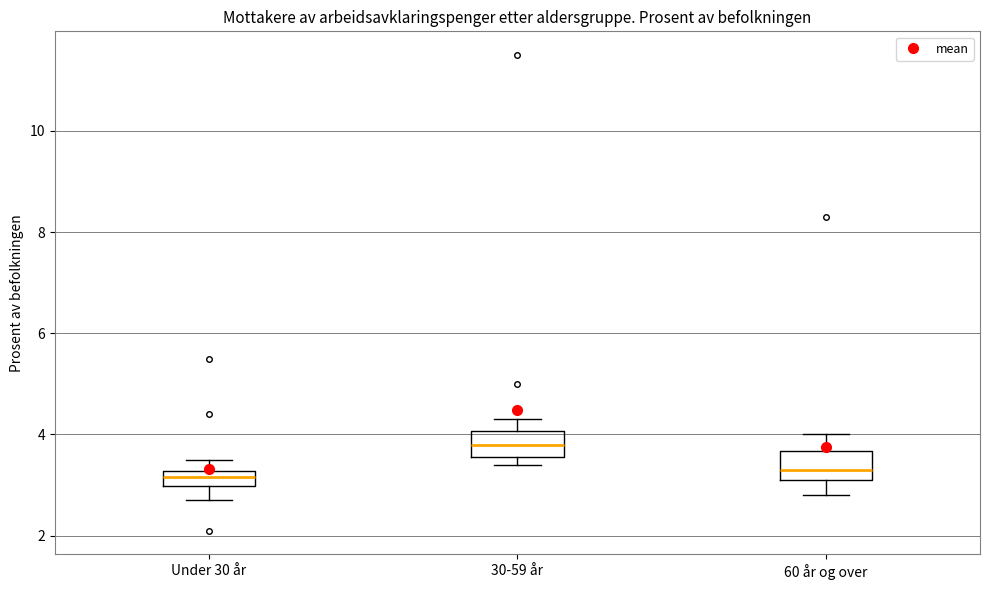

Where does the median line of the box for 60 år og over sit on the y-axis? The values are not printed on the chart, so give them approximately, as read against the axis.

3.4